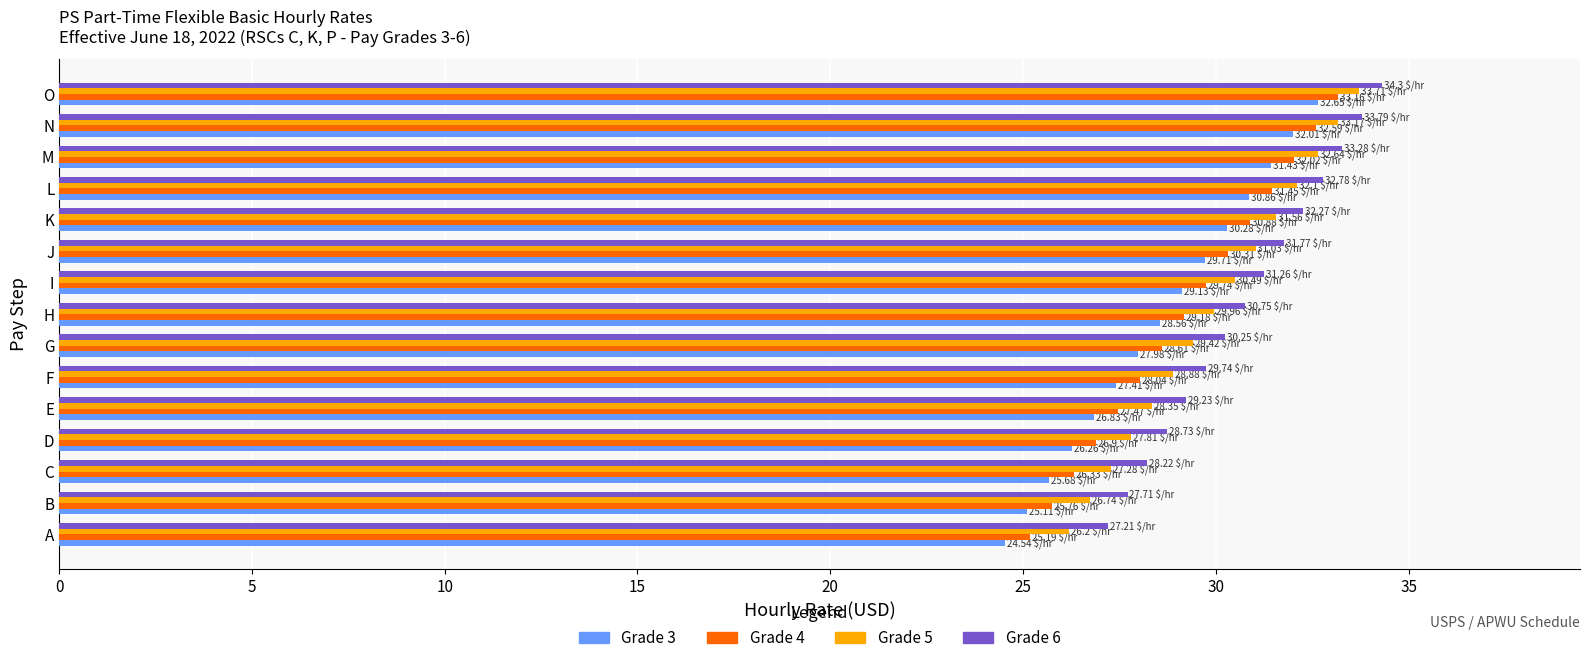

What is the sum of all Grade 3 values?

428.4